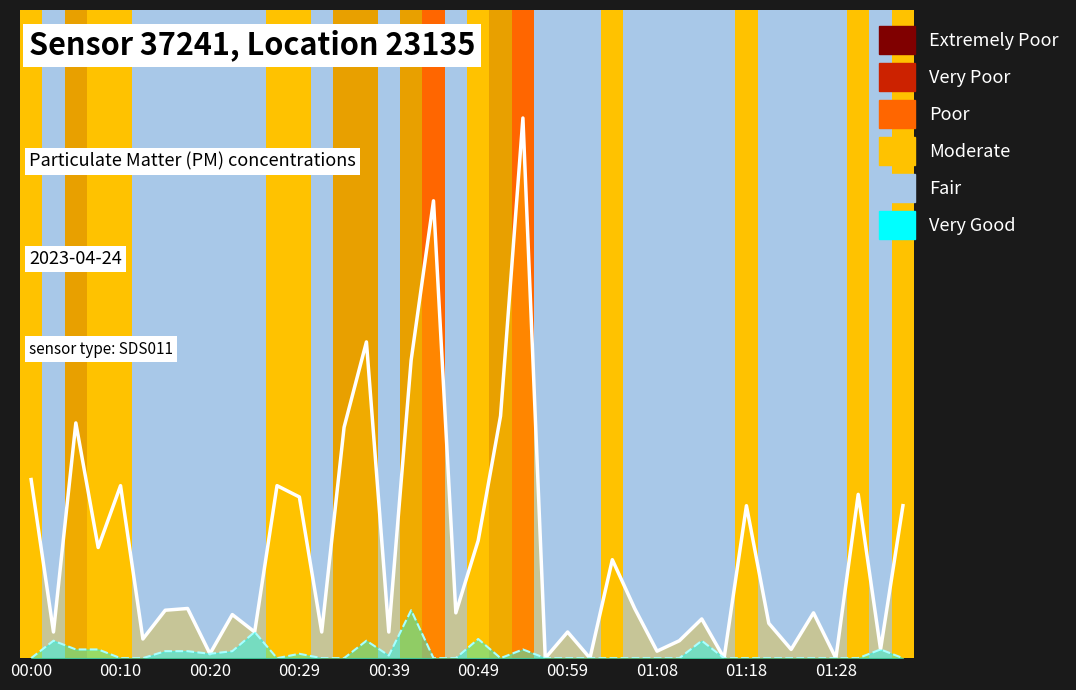

What is the total value across all series at 17?

4.0